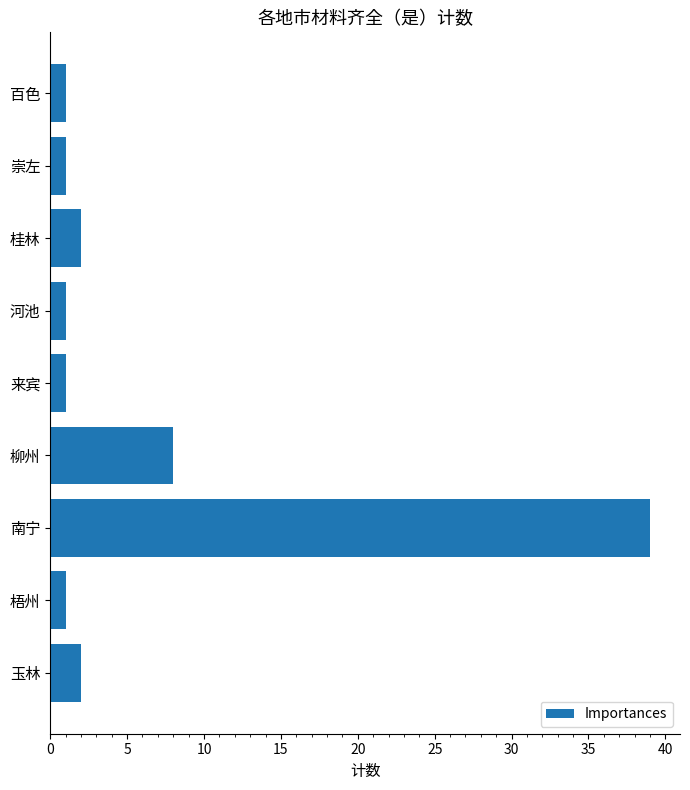

Approximately how many times larger is the value at 桂林 compared to 百色?

2.0